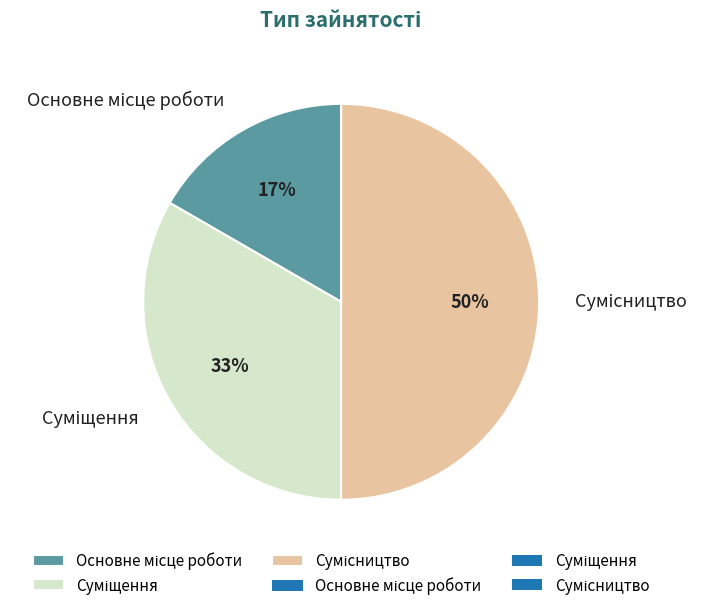

How many segments does this pie chart have?

3